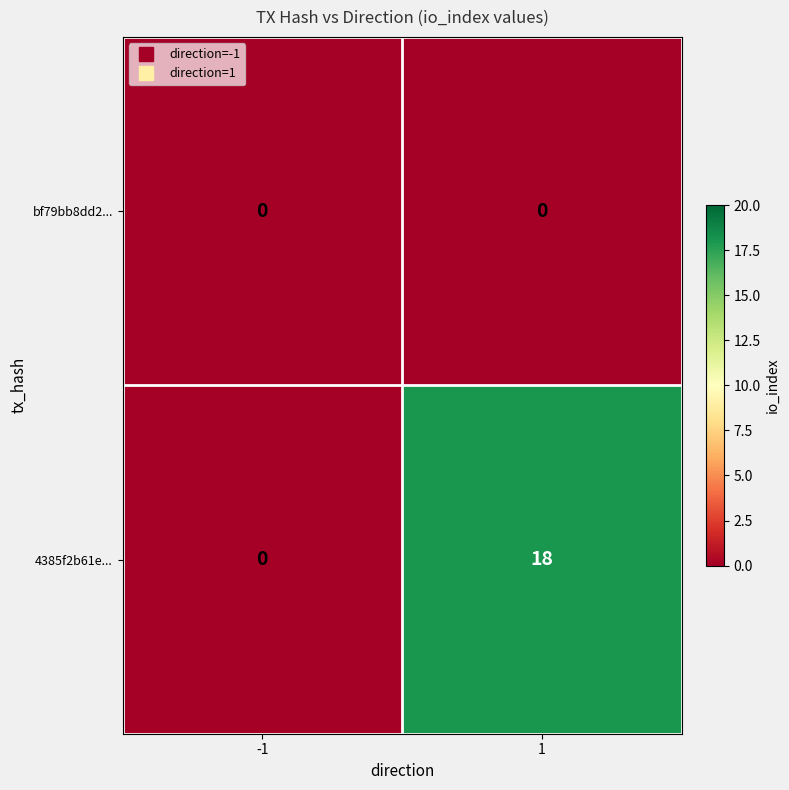

At how many categories does at least one series exceed 15?

1